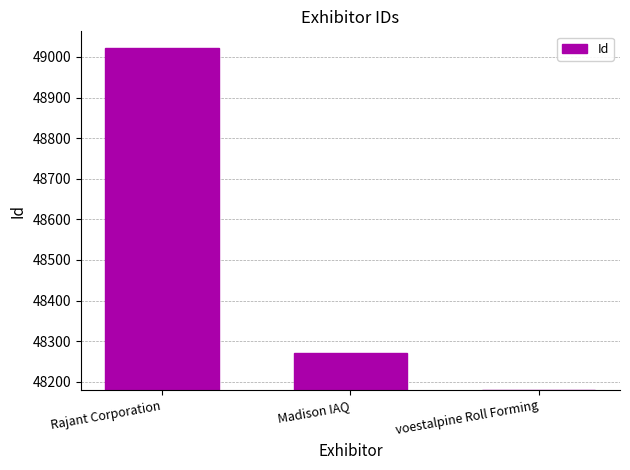

At which category does the chart reach its minimum across all series?

voestalpine Roll Forming